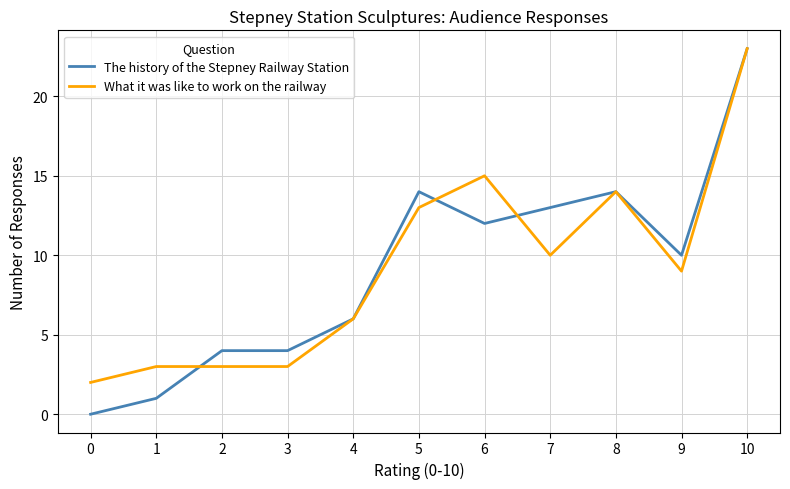

Reading left to right, extract all data points from this chart.

The history of the Stepney Railway Station: 0	1	4	4	6	14	12	13	14	10	23
What it was like to work on the railway: 2	3	3	3	6	13	15	10	14	9	23